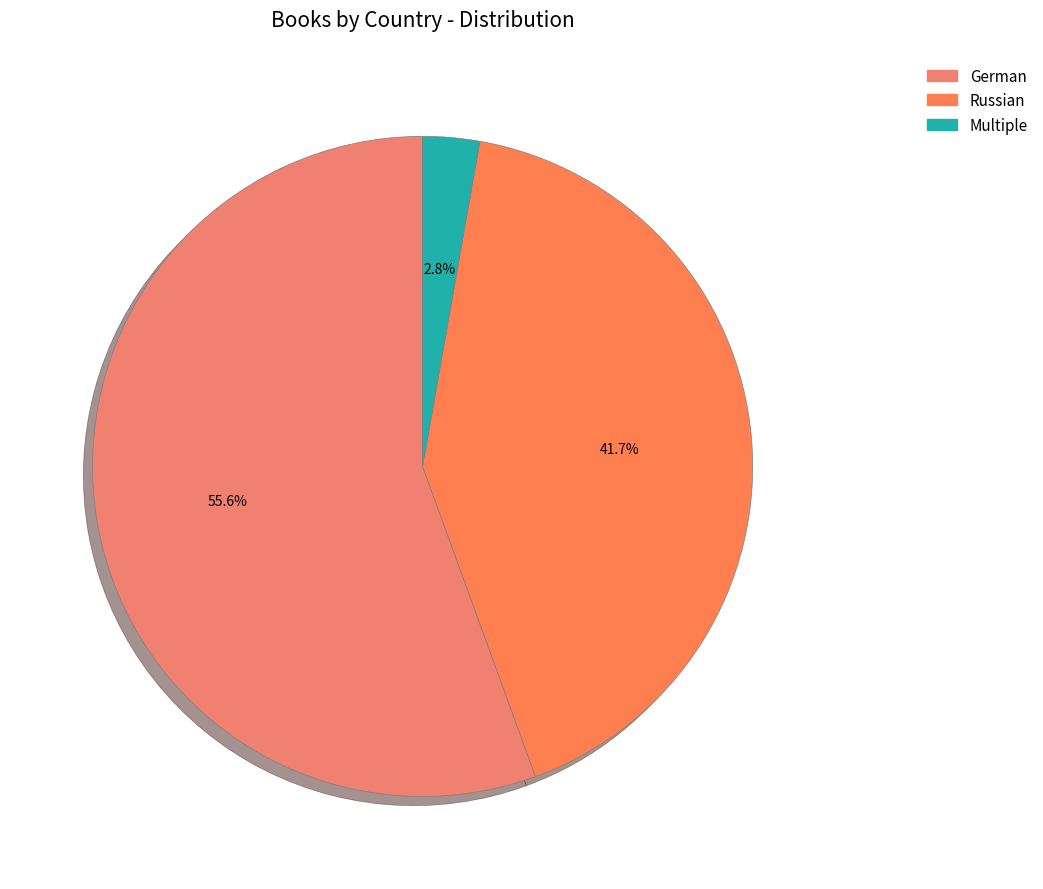

To the nearest percent, what is the combined percentage of Russian and Multiple?

44%